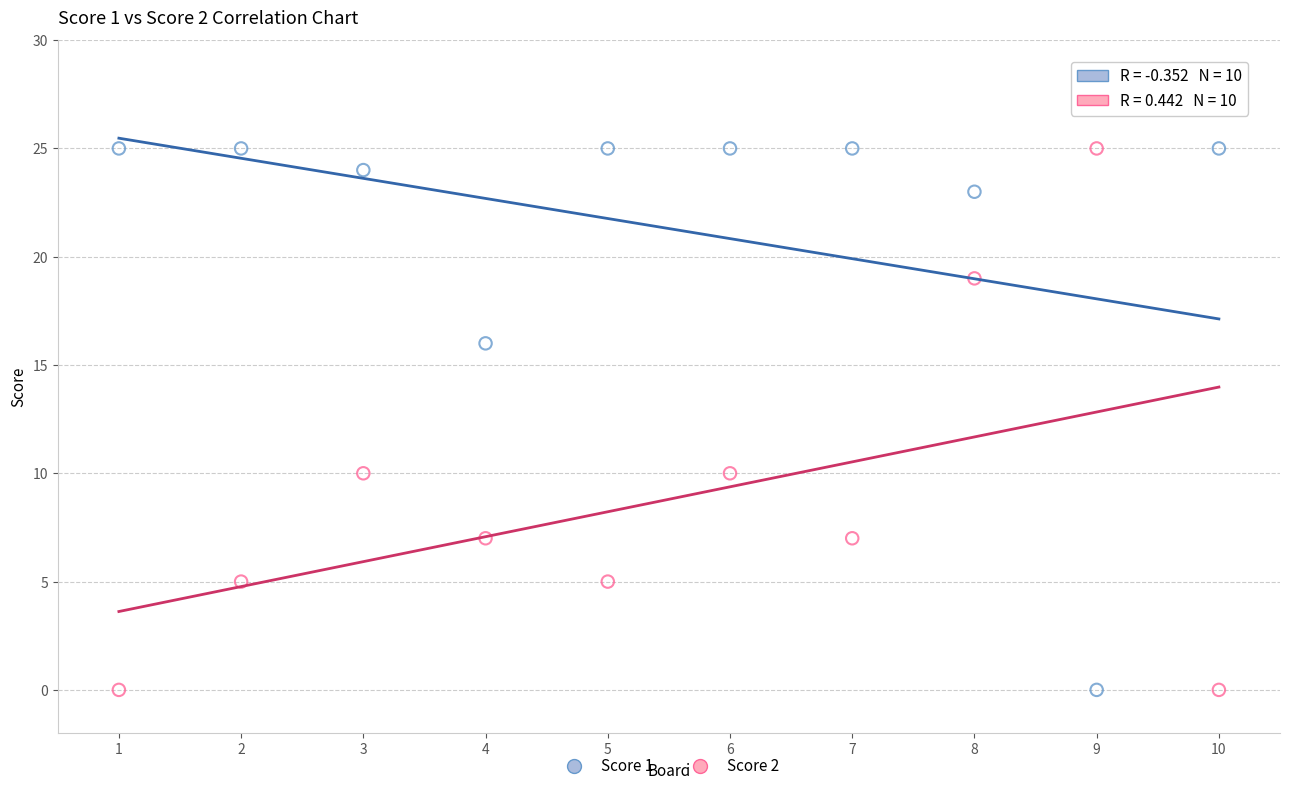

What is the X range (max minus min) for the scatter plot?

9